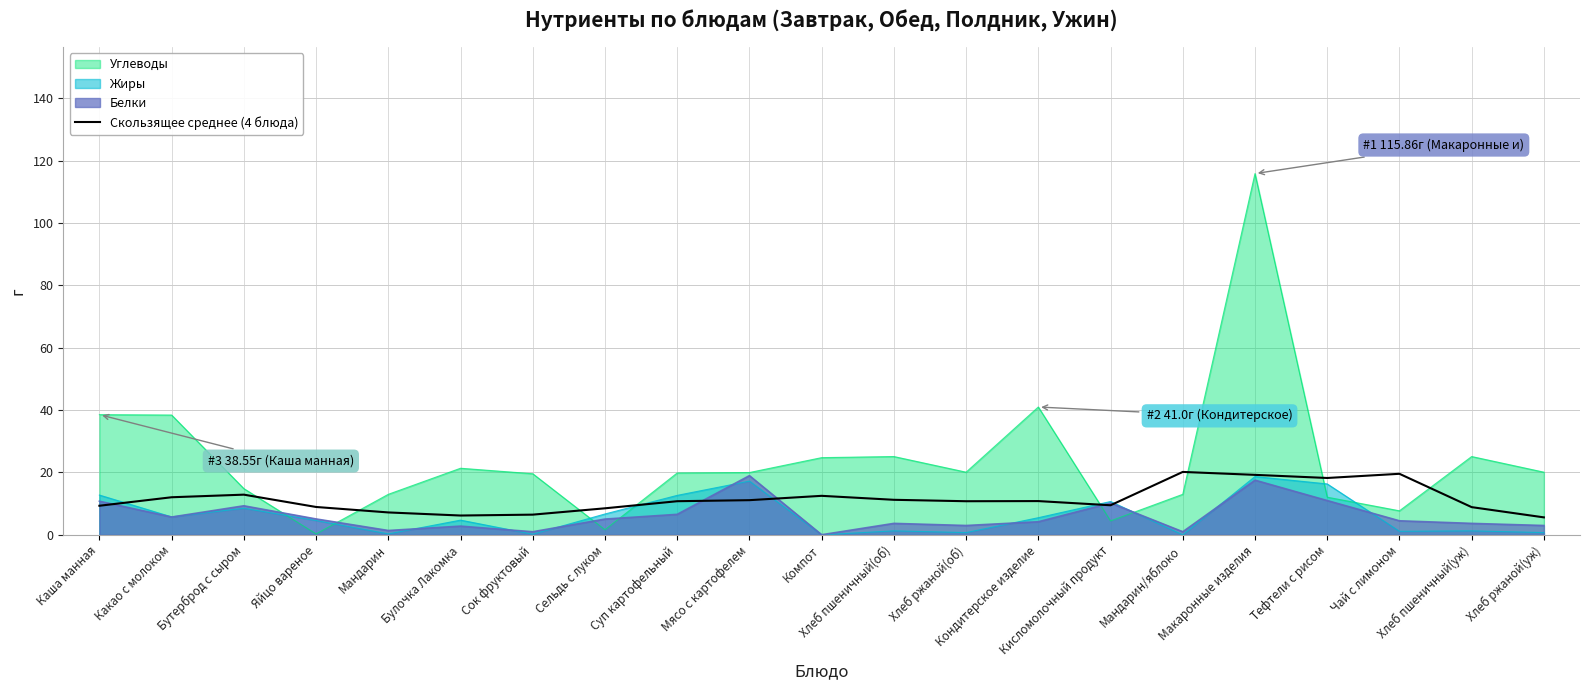

Reading left to right, extract all data points from this chart.

Каша манная=9.3	Какао с молоком=12.1	Бутерброд с сыром=12.9	Яйцо вареное=8.9	Мандарин=7.2	Булочка Лакомка=6.2	Сок фруктовый=6.5	Сельдь с луком=8.5	Суп картофельный=10.8	Мясо с картофелем=11.1	Компот=12.5	Хлеб пшеничный(об)=11.2	Хлеб ржаной(об)=10.8	Кондитерское изделие=10.8	Кисломолочный продукт=9.5	Мандарин/яблоко=20.2	Макаронные изделия=19.2	Тефтели с рисом=18.2	Чай с лимоном=19.6	Хлеб пшеничный(уж)=8.9	Хлеб ржаной(уж)=5.6